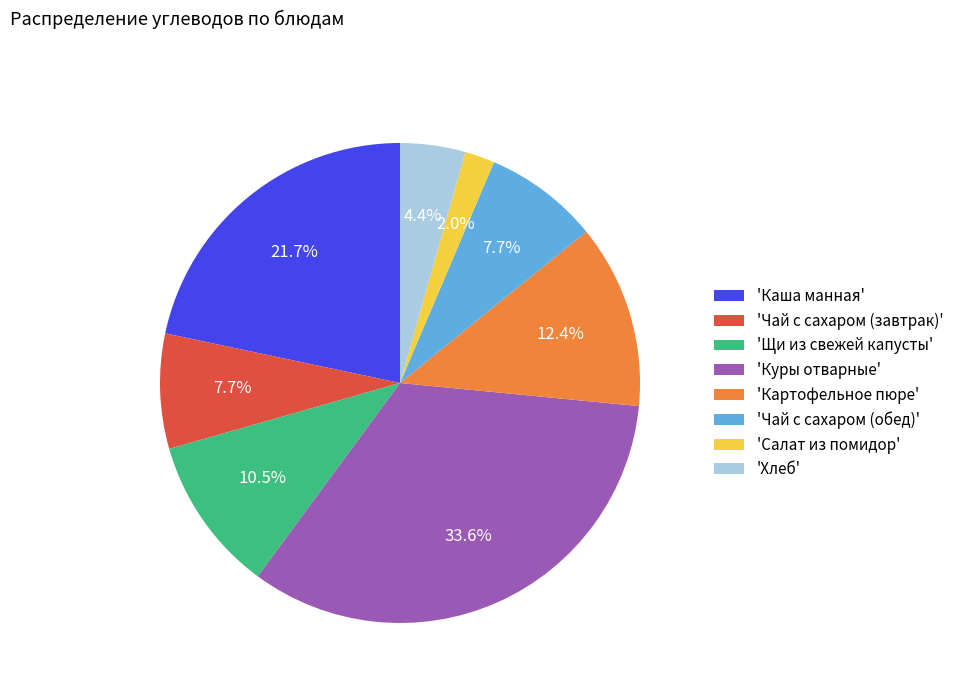

Count the number of slices in the pie.

8